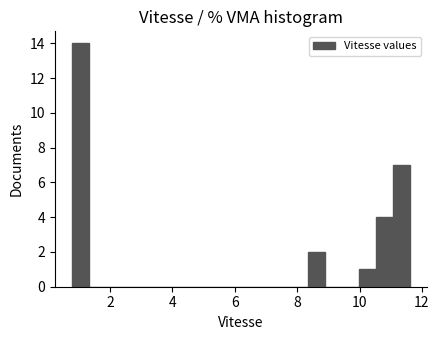

Read against the x-axis, roughly where is the centre of the tallest bar?

1.0